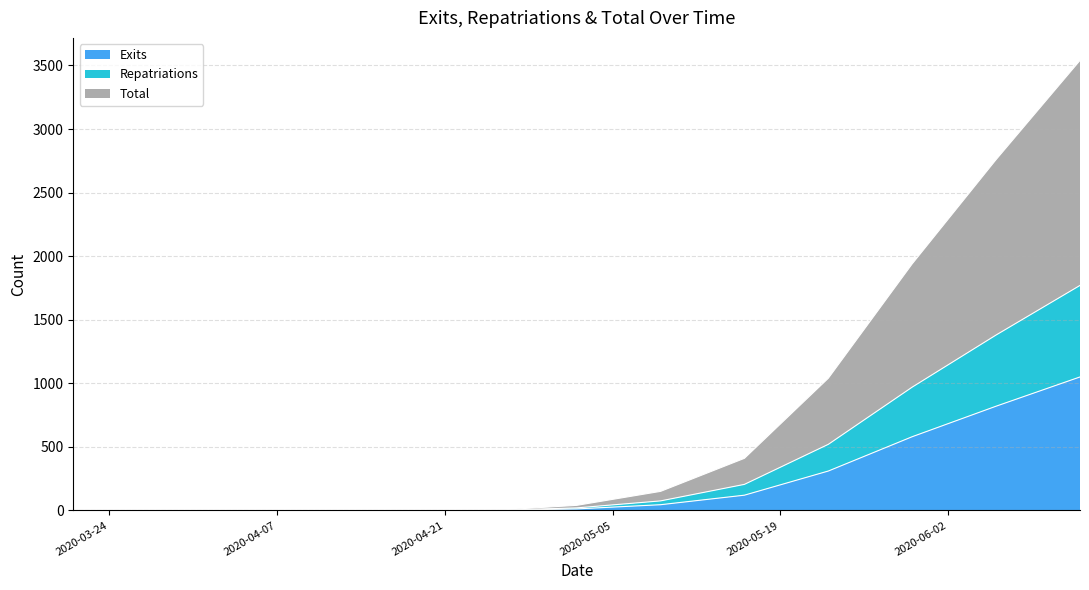

At which label does Total first exceed 40?

2020-05-09